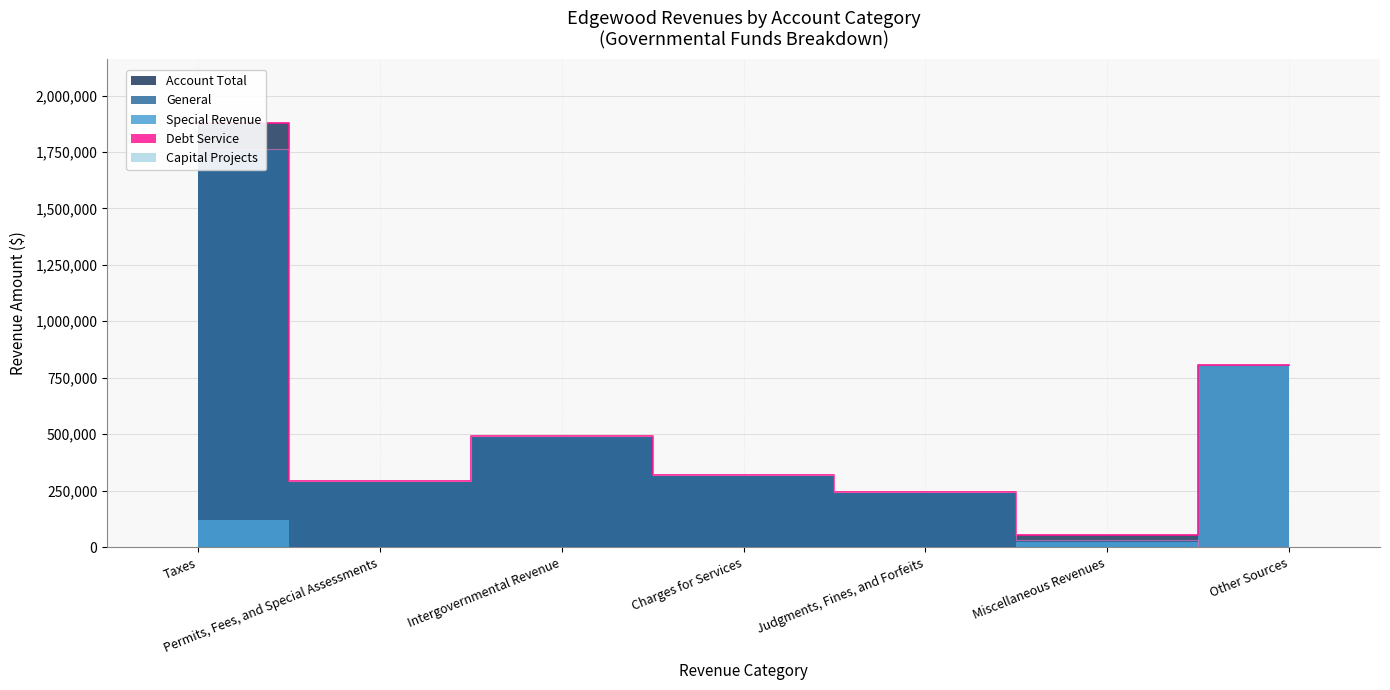

Where is the first local maximum for General?

Intergovernmental Revenue